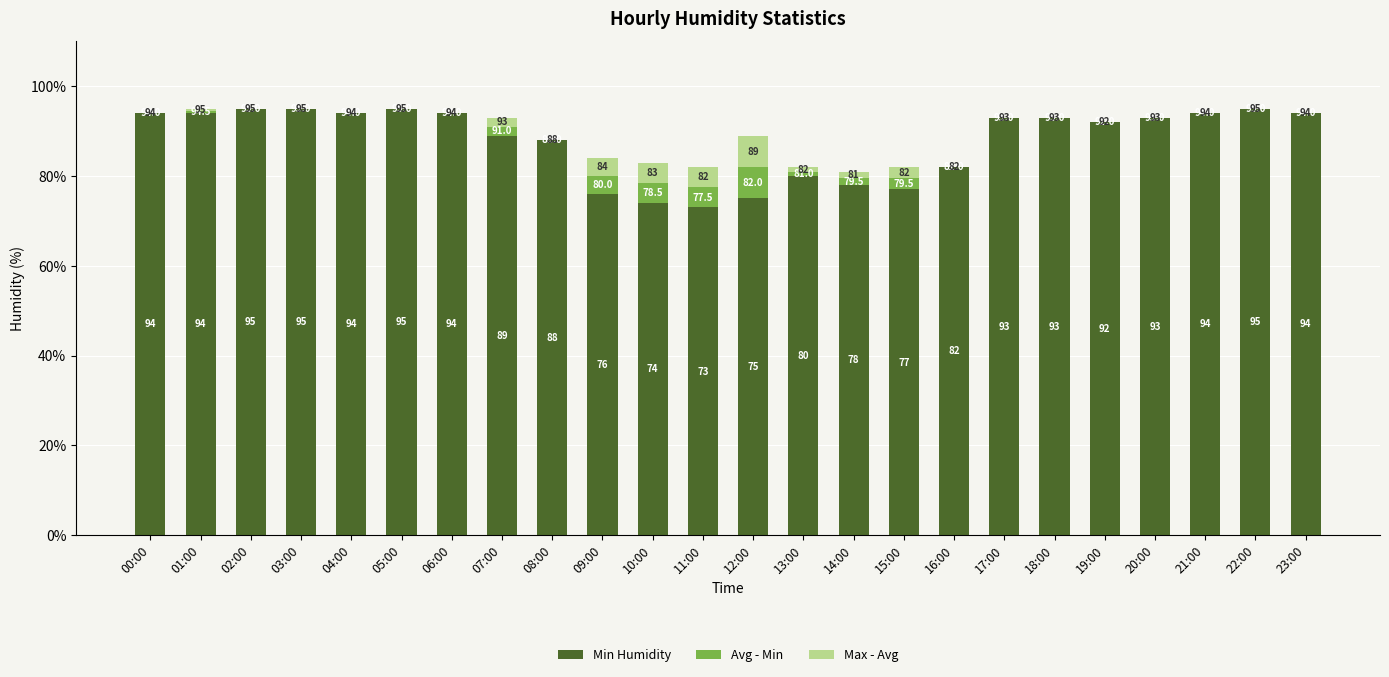

What is the total value across all series at 03:00?

95.0